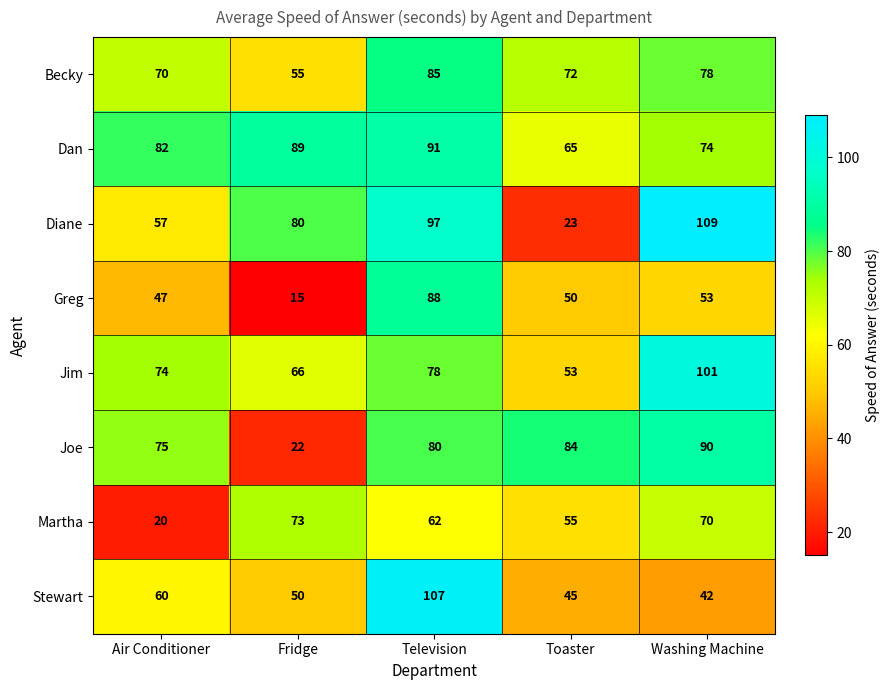

Rank the series by their maximum value, from highest to lowest.

Diane, Stewart, Jim, Dan, Joe, Greg, Becky, Martha